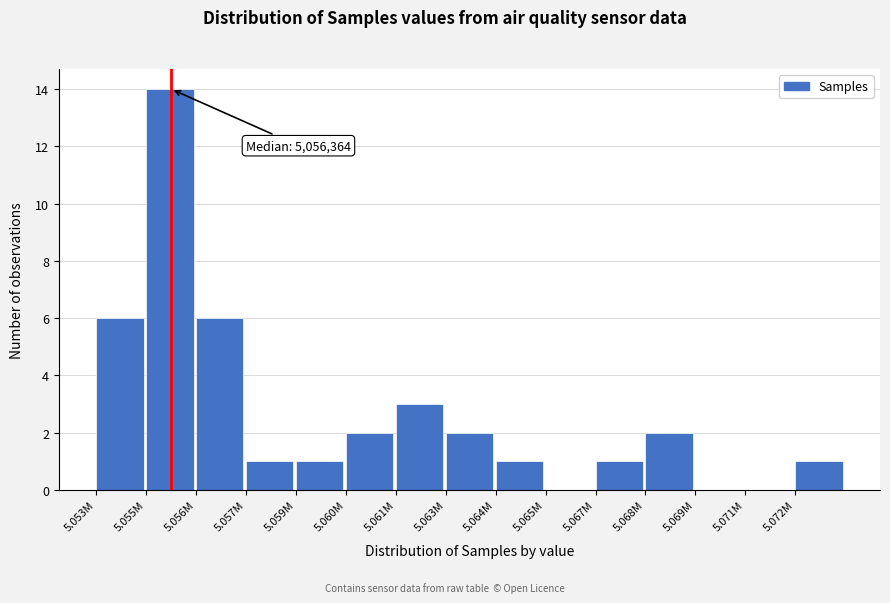

Reading left to right, what are all the values shown in this chart?

5.053M=6	5.055M=14	5.056M=6	5.057M=1	5.059M=1	5.060M=2	5.061M=3	5.063M=2	5.064M=1	5.065M=0	5.067M=1	5.068M=2	5.069M=0	5.071M=0	5.072M=1